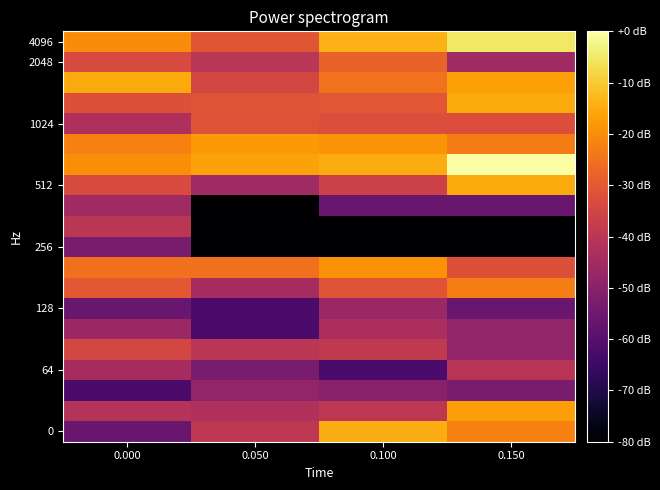

What is the total value across all series at 0.050?

-912.5